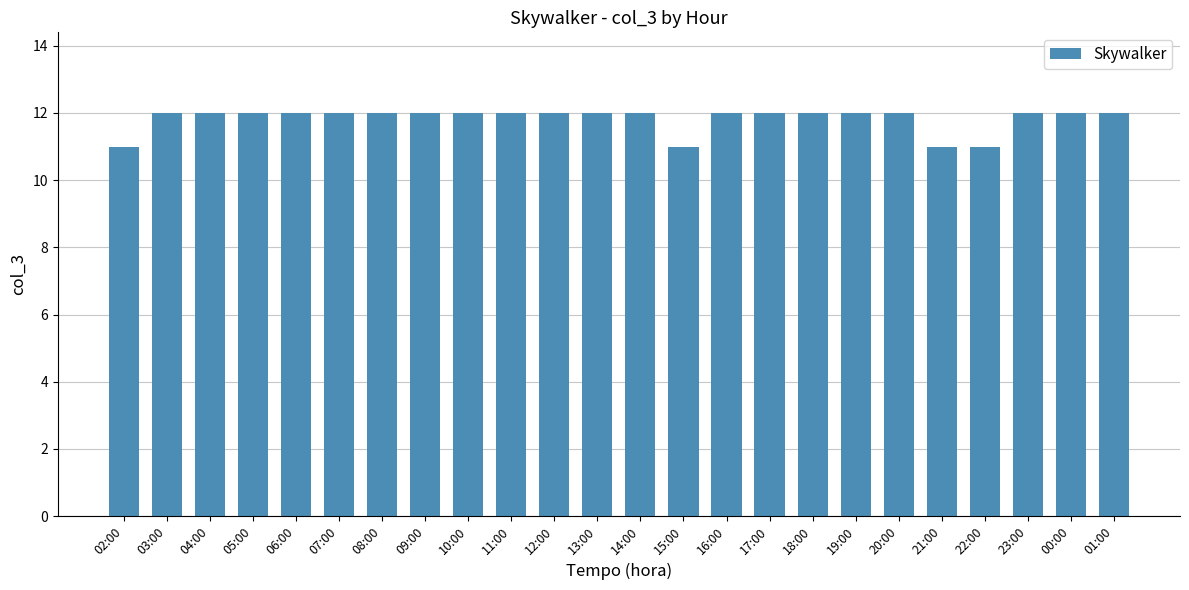

What is the change in value from 02:00 to 03:00?

+1